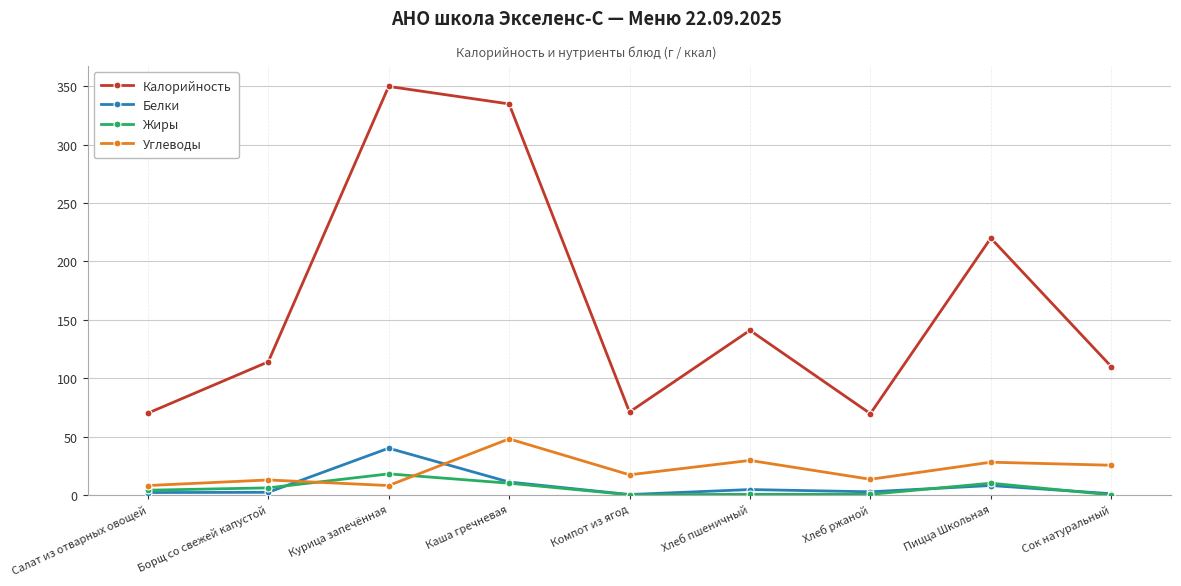

Which series has the largest total across all categories?

Калорийность